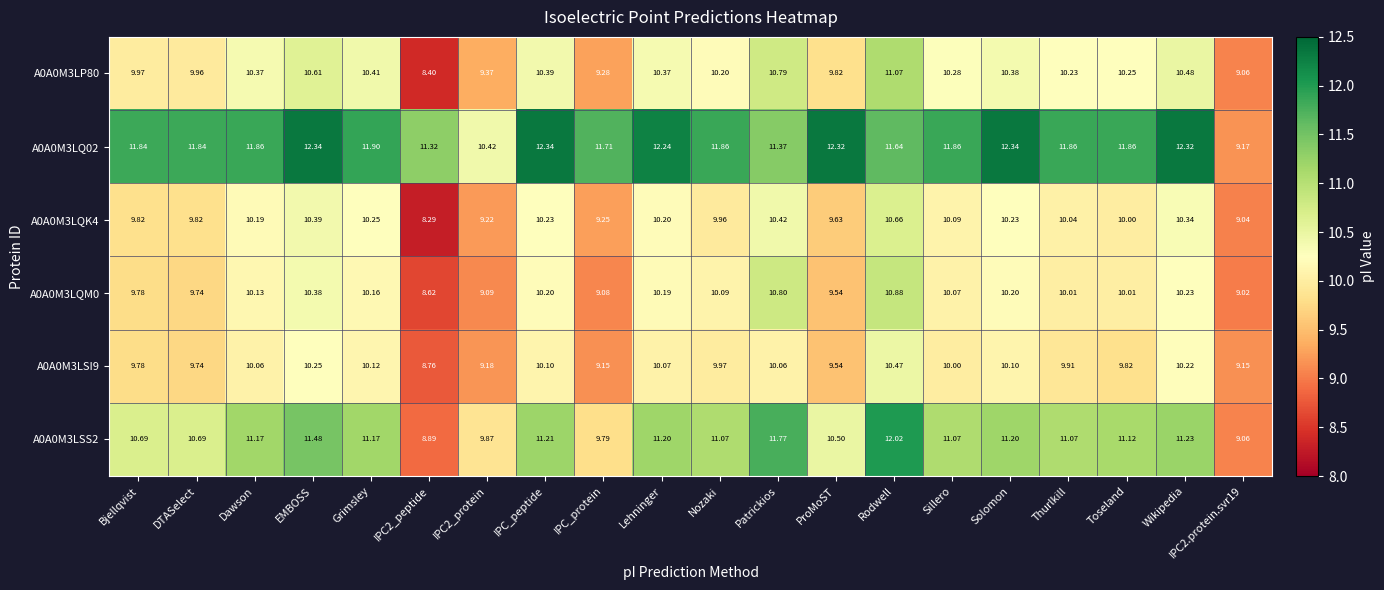

At which category is the sum across all series the highest?

Rodwell